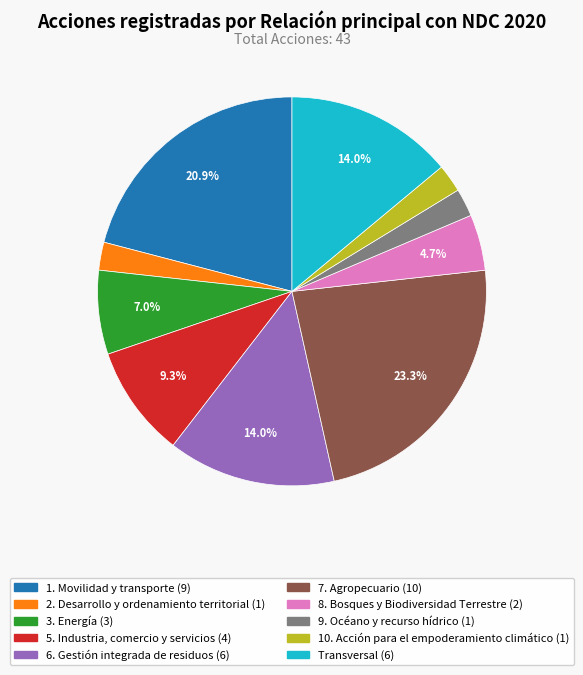

Between 5. Industria, comercio y servicios and 3. Energía, which is larger?

5. Industria, comercio y servicios